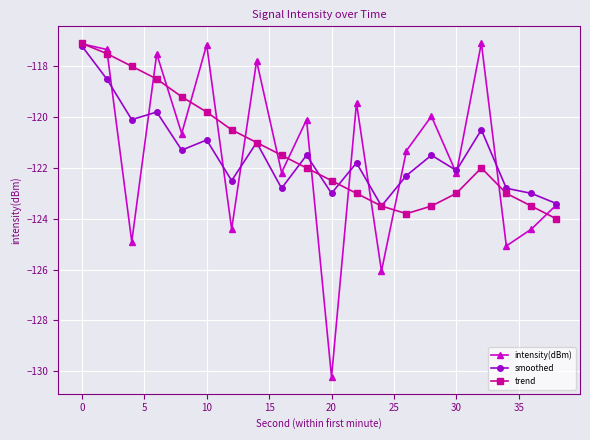

Which series has the largest range (max minus min)?

intensity(dBm)